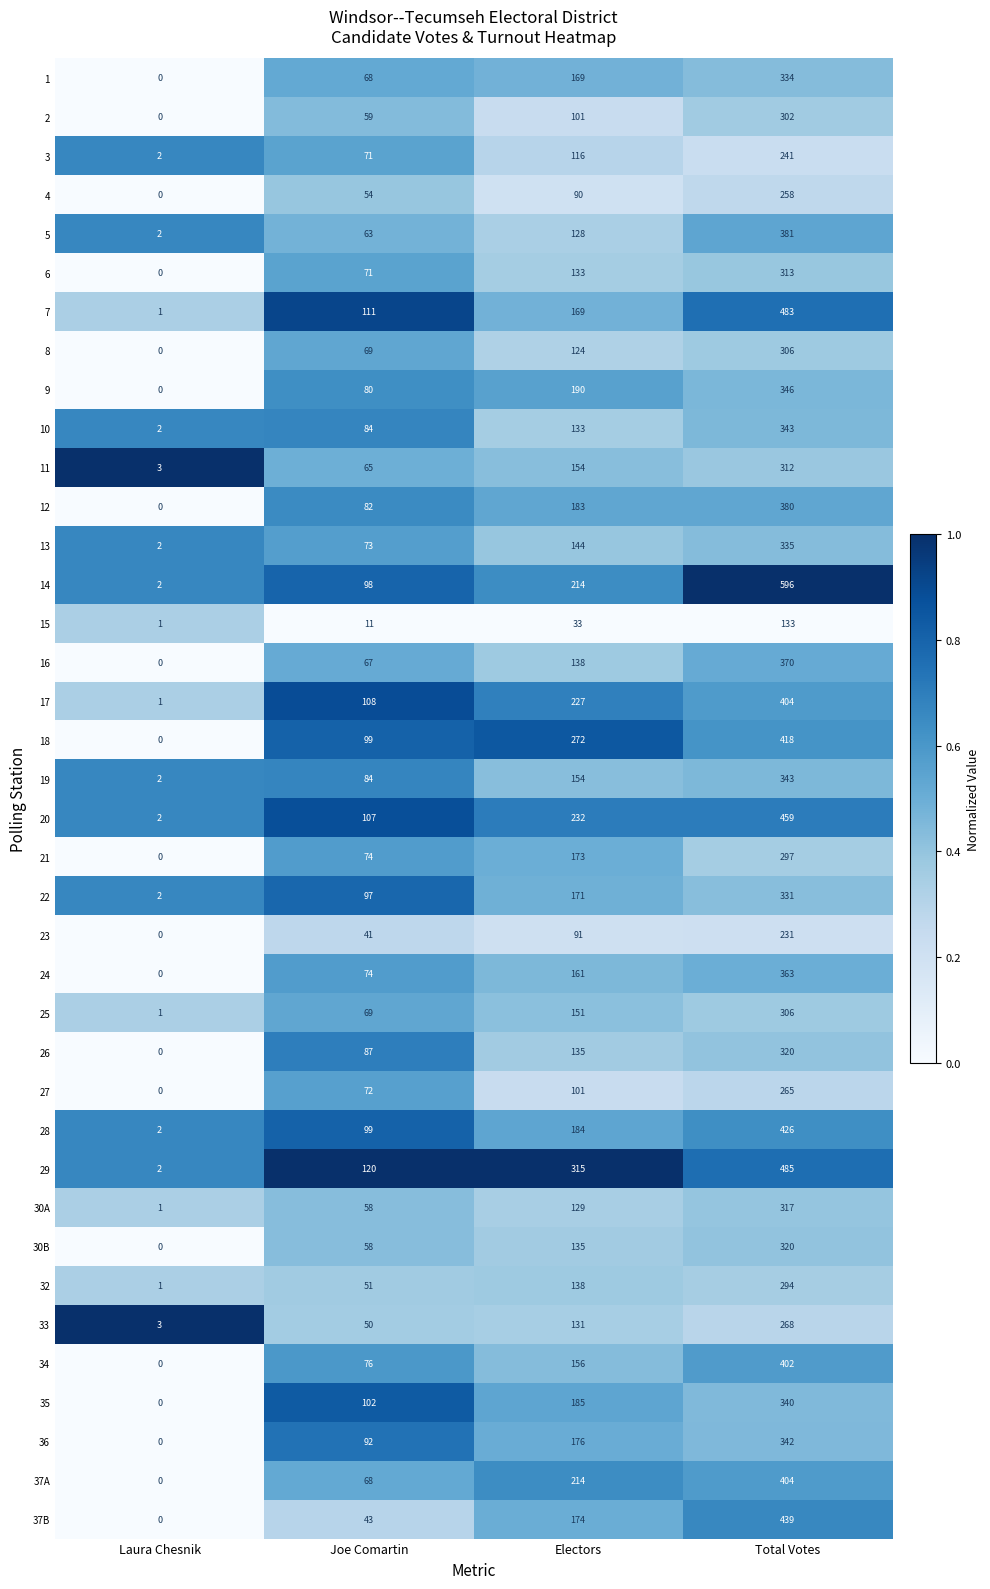

What is the spread (max minus min) of values at Joe Comartin?

109